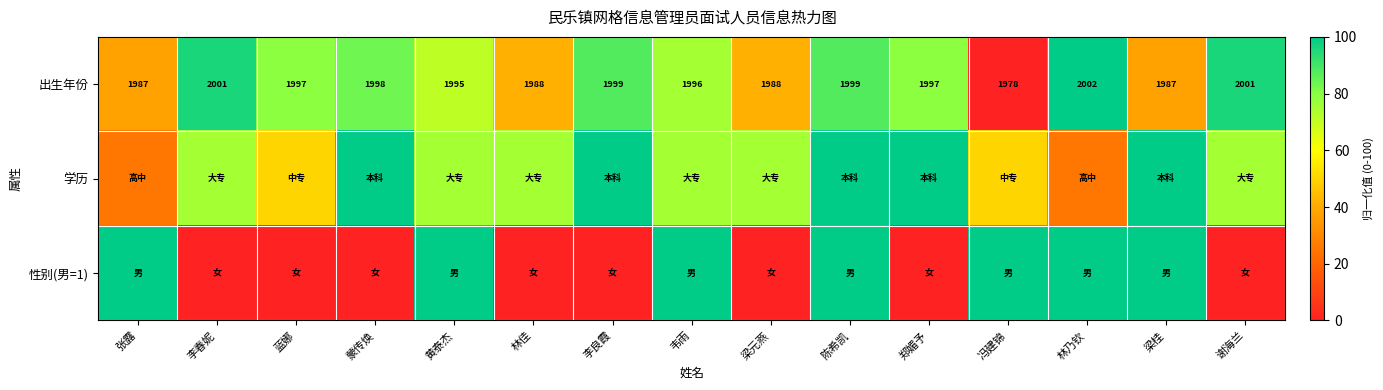

How many values in the 出生年份 series are below 1997?

7